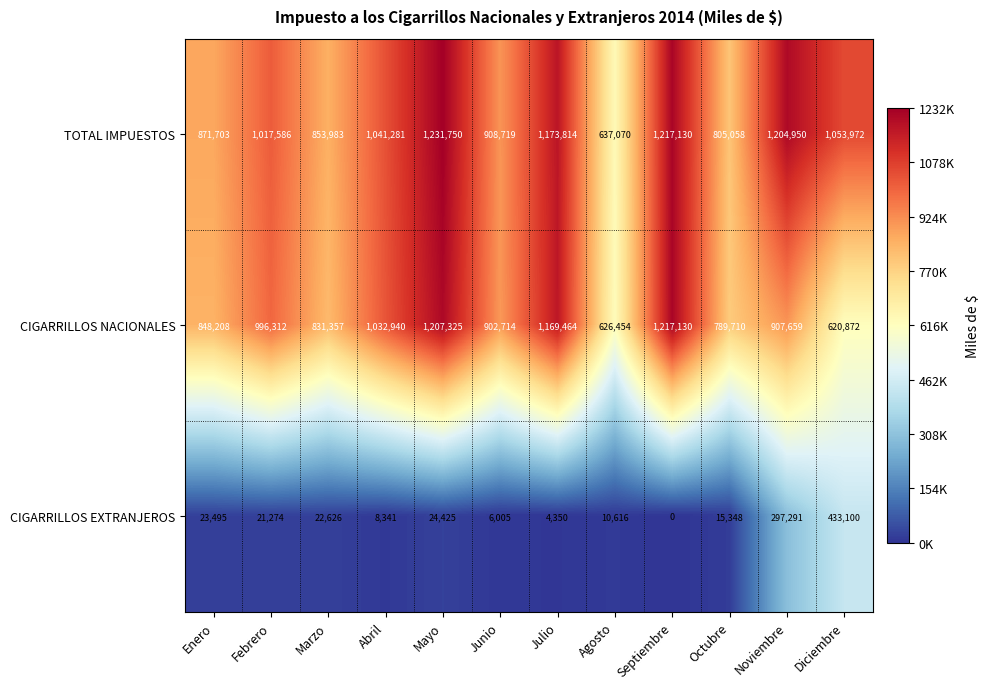

At which category does the chart reach its minimum across all series?

Septiembre